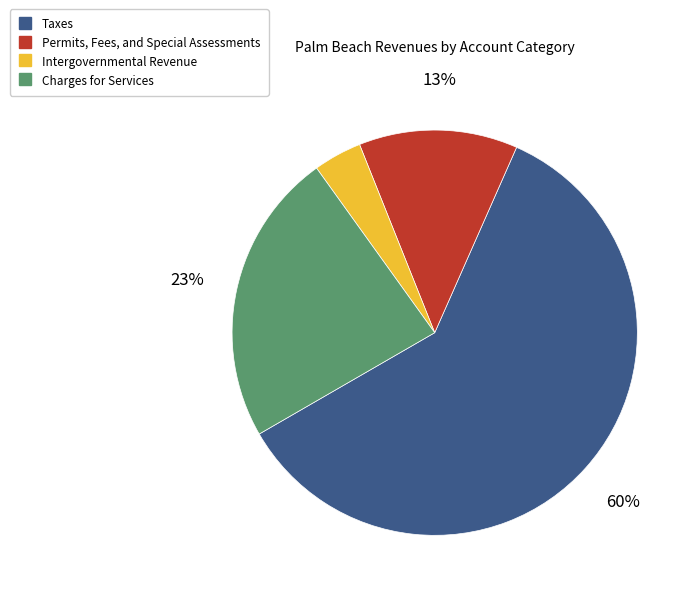

Which category accounts for the majority?

Taxes